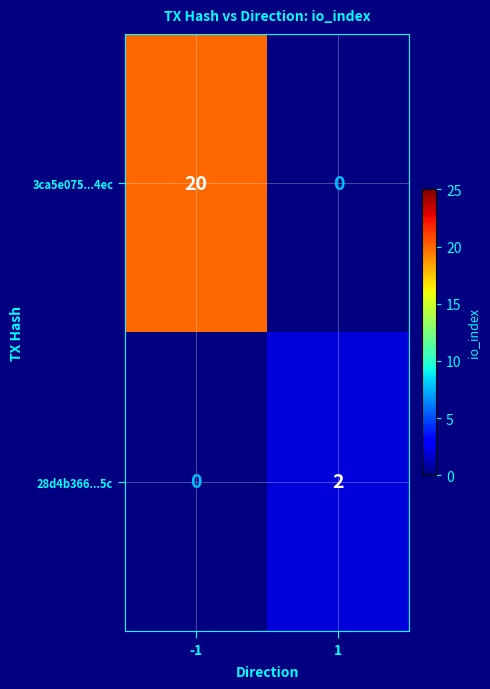

The 28d4b366...5c series shows 3 at 1. True or false?

False